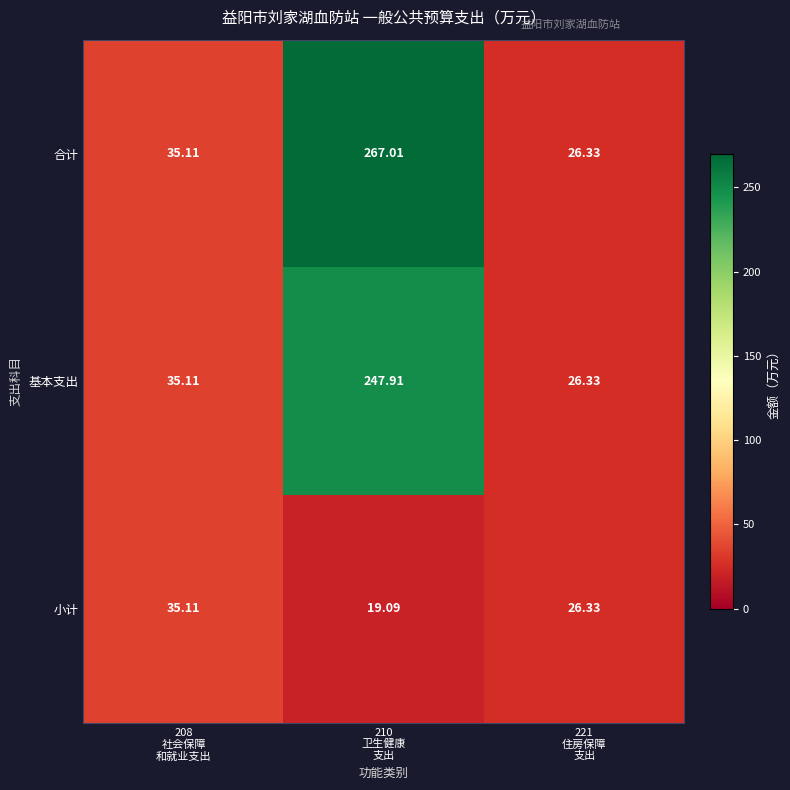

Which series has the largest range (max minus min)?

合计